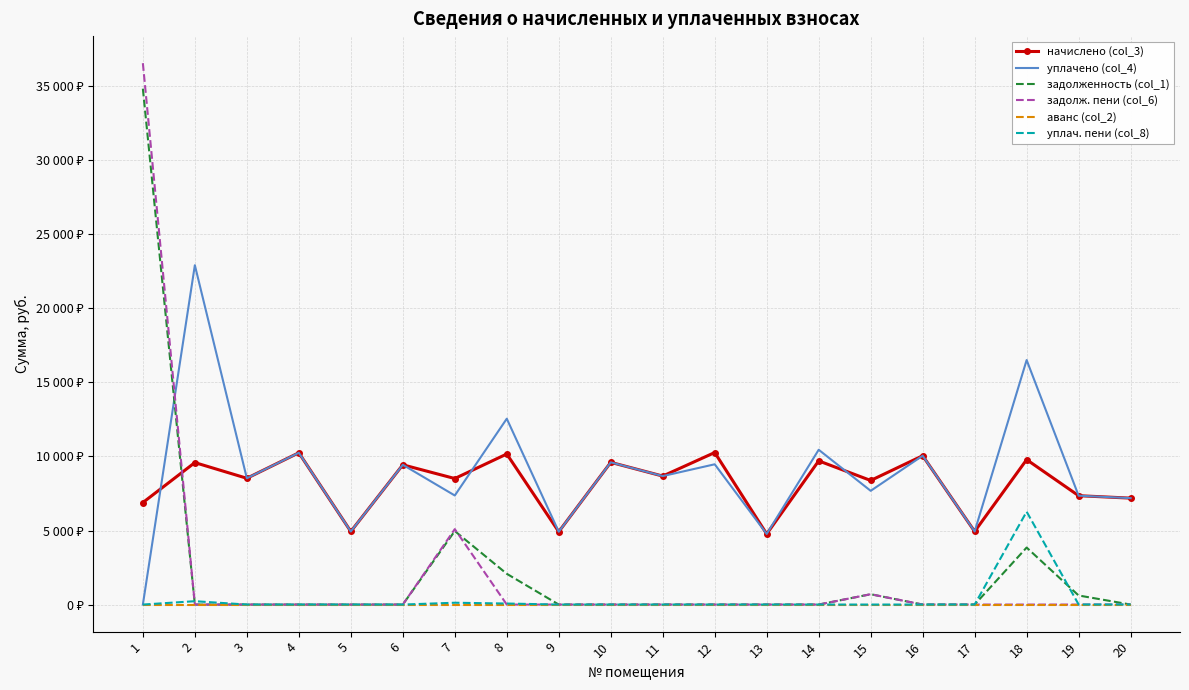

What is the difference between the maximum and minimum values in the начислено (col_3) series?

5497.9